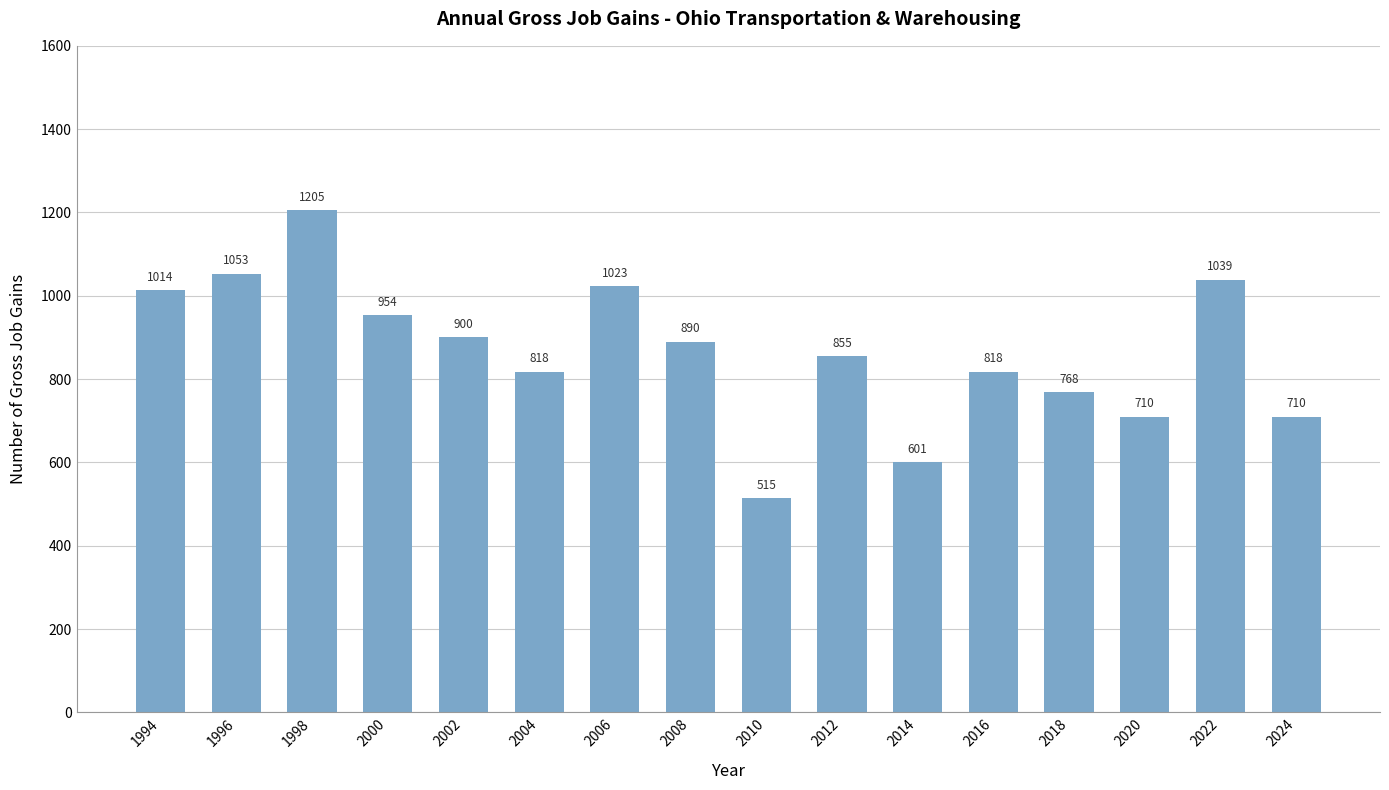

What is the average value?

867